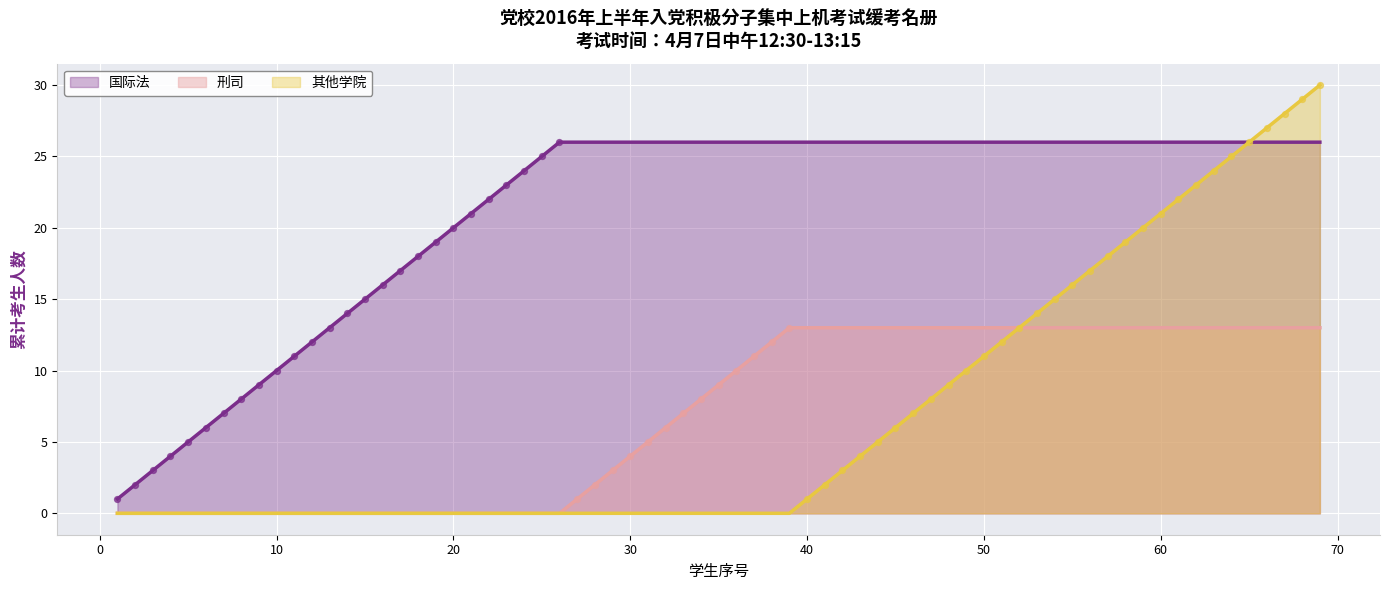

Which series has the largest range (max minus min)?

其他学院